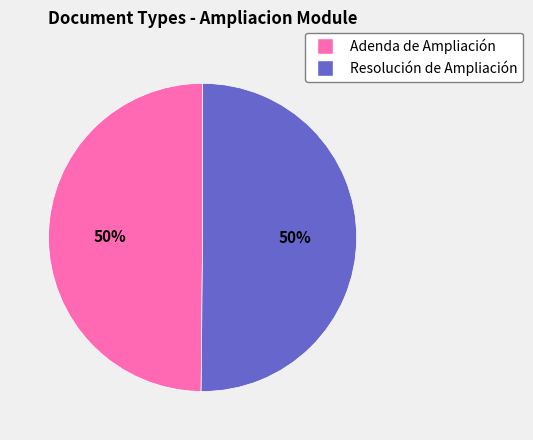

Is it true that Adenda de Ampliación is 38% of the pie?

False